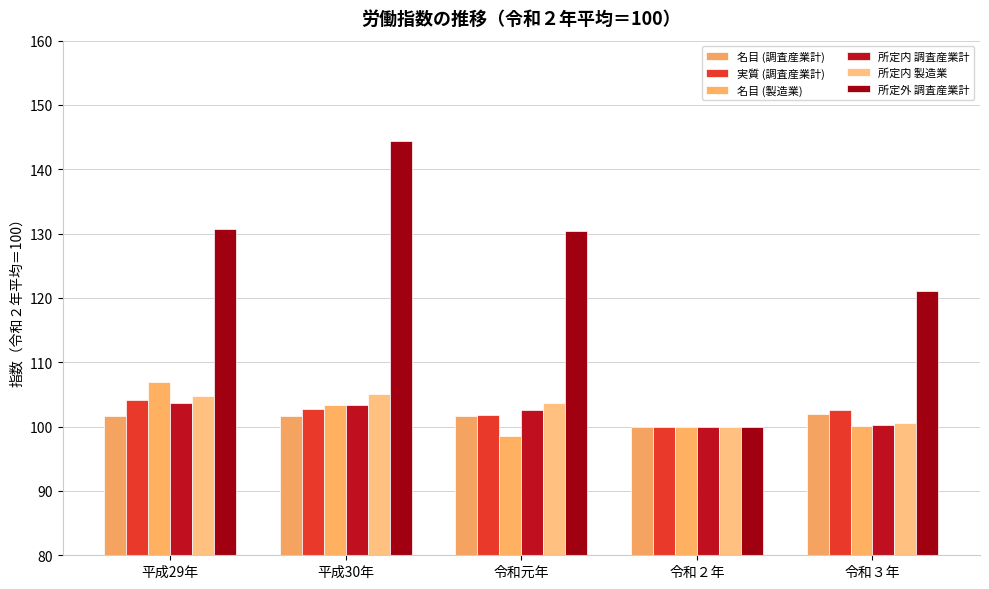

What is the value of the 実質 (調査産業計) bar at the 4th from the left?

100.0